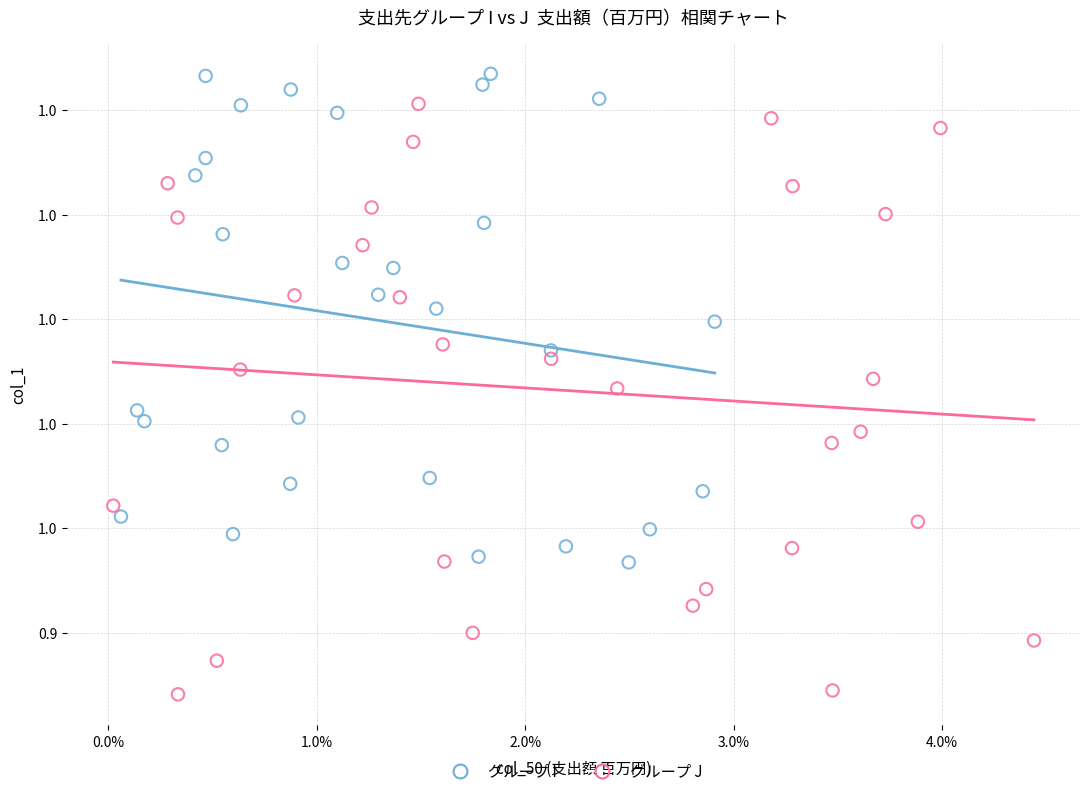

What are all the series names shown in the legend?

グループ I, グループ J